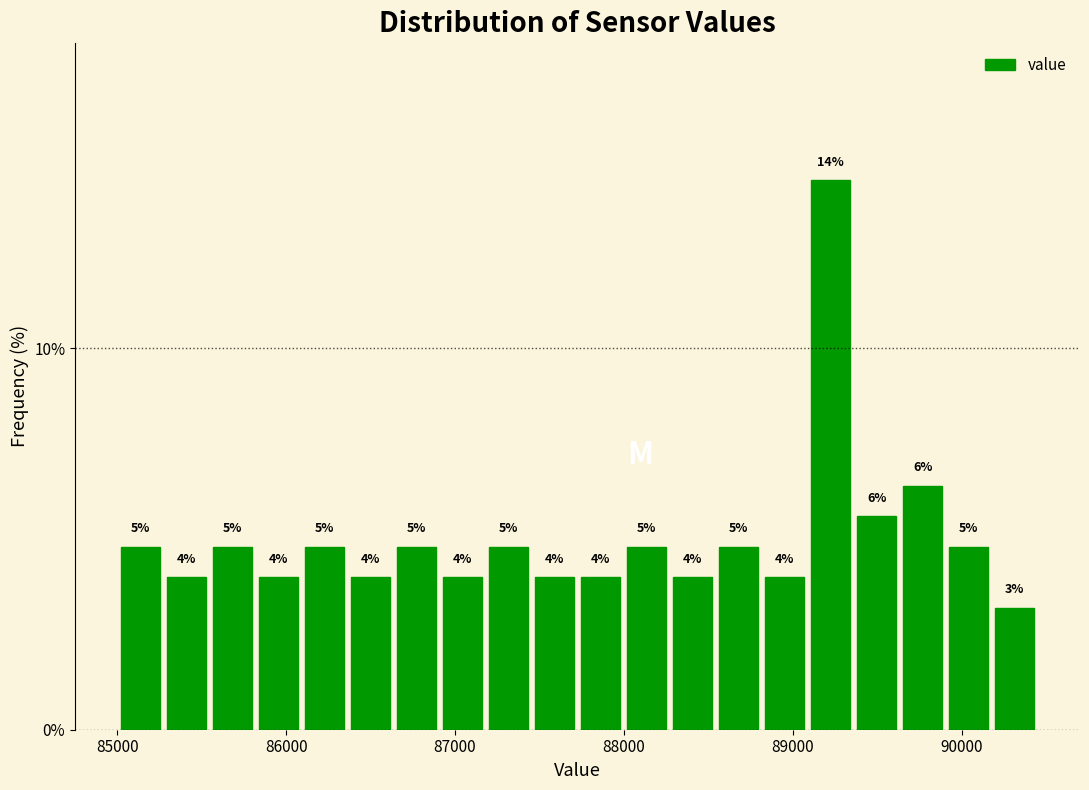

Around what value on the x-axis is the tallest bar? Give the approximate position of its centre, as read against the axis.

89200